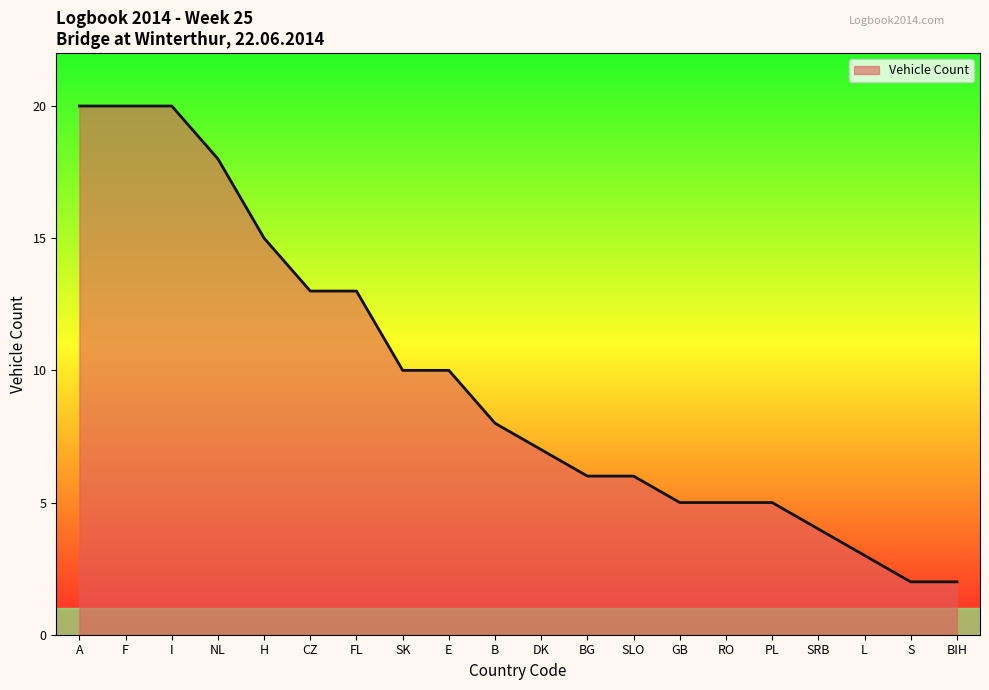

What is the difference between the maximum and second lowest values?

18